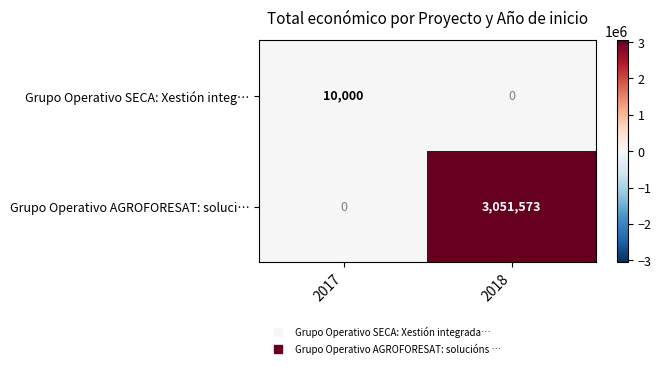

How many series are shown in this chart?

2